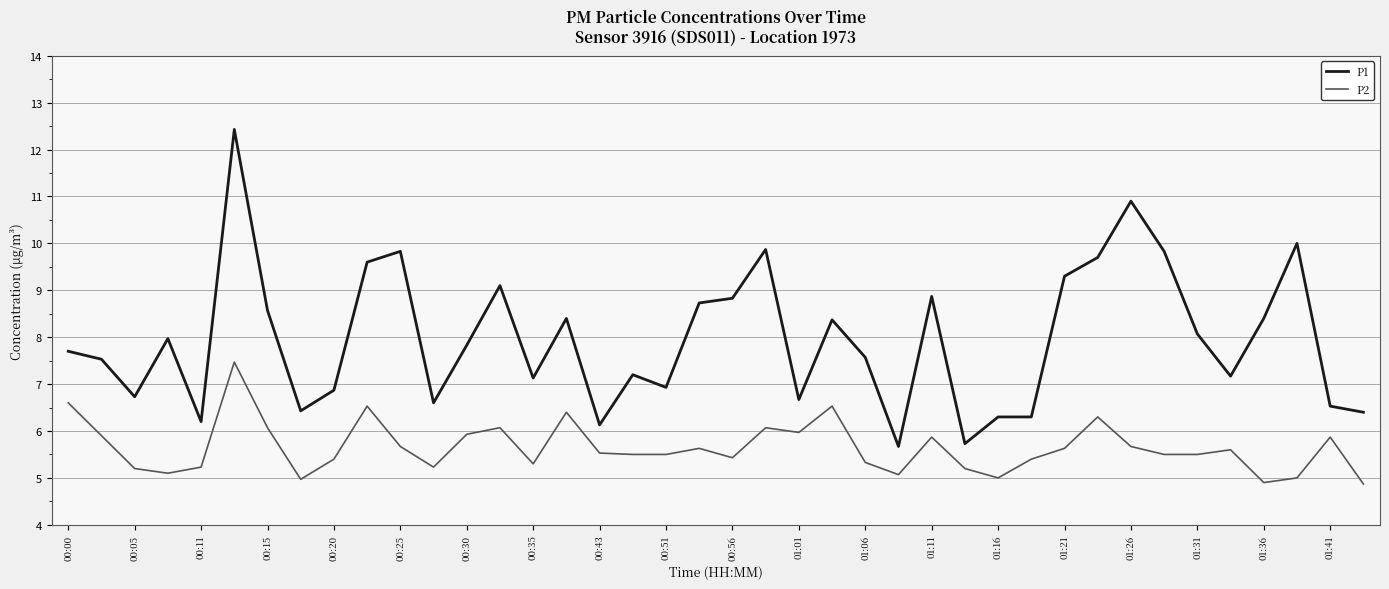

True or false: P1 and P2 intersect in this chart.

False